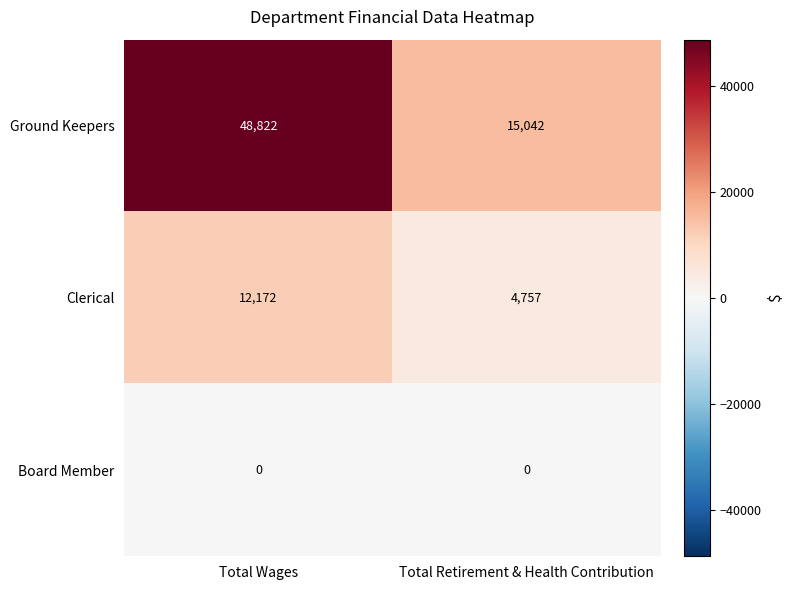

What is the difference between the maximum and minimum values in the Clerical series?

7415